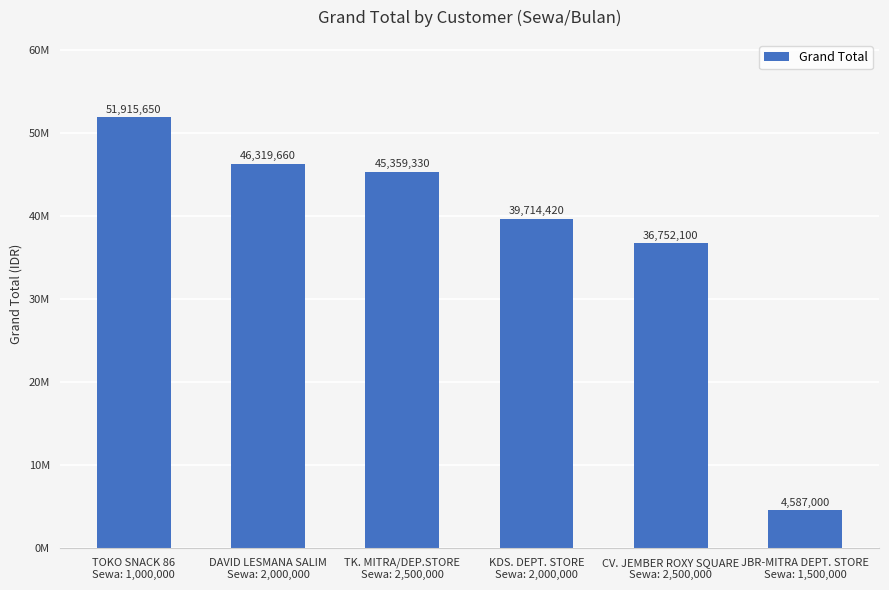

Does the chart contain any negative values?

No